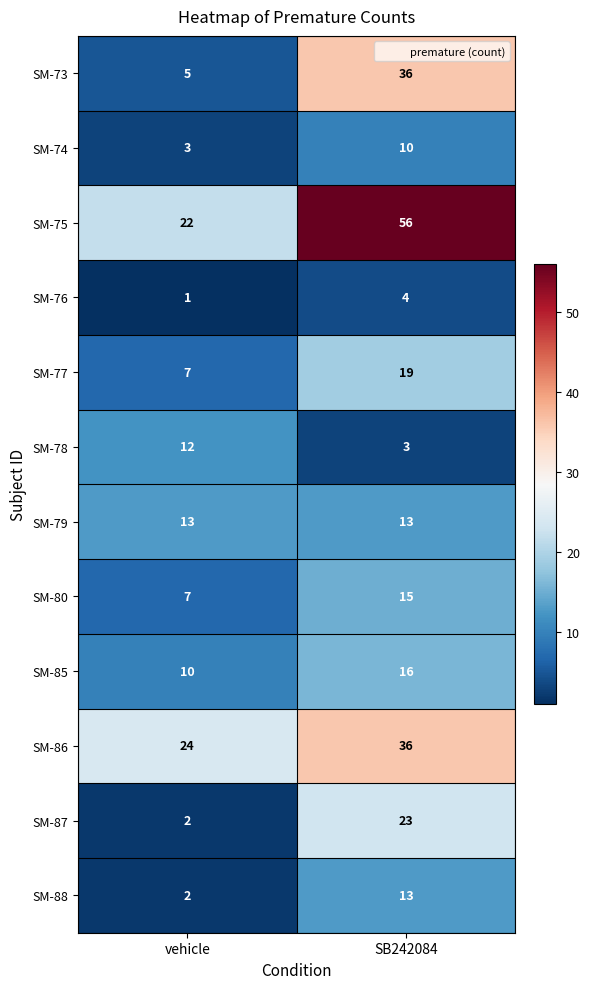

Which category has the highest value across all series?

SB242084